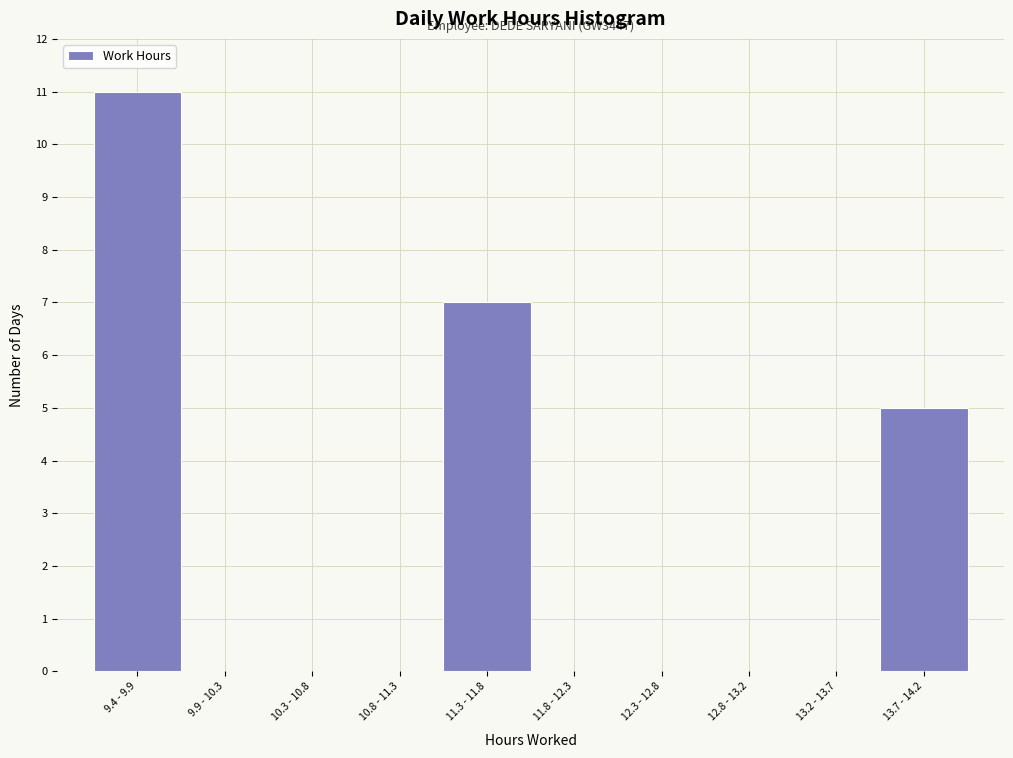

Reading left to right, transcribe all the data shown in this chart.

9.4 - 9.9=11	9.9 - 10.3=0	10.3 - 10.8=0	10.8 - 11.3=0	11.3 - 11.8=7	11.8 - 12.3=0	12.3 - 12.8=0	12.8 - 13.2=0	13.2 - 13.7=0	13.7 - 14.2=5